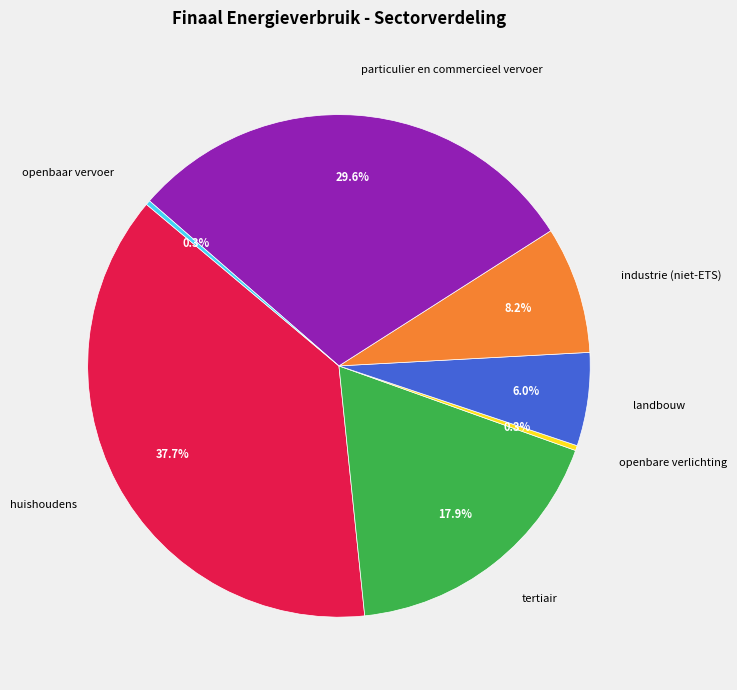

Is the sum of particulier en commercieel vervoer and huishoudens greater than half?

Yes